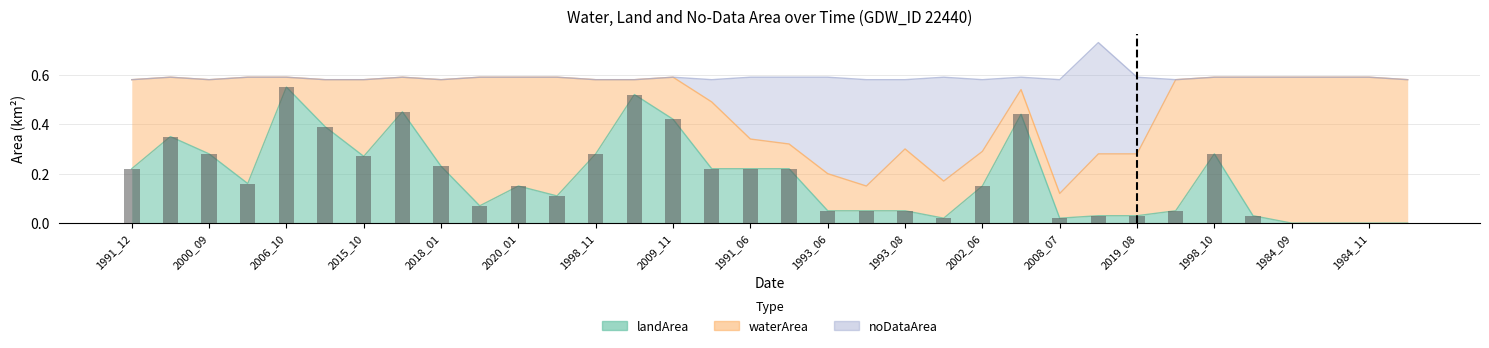

What is the value of the 28th bar from the left?

0.1